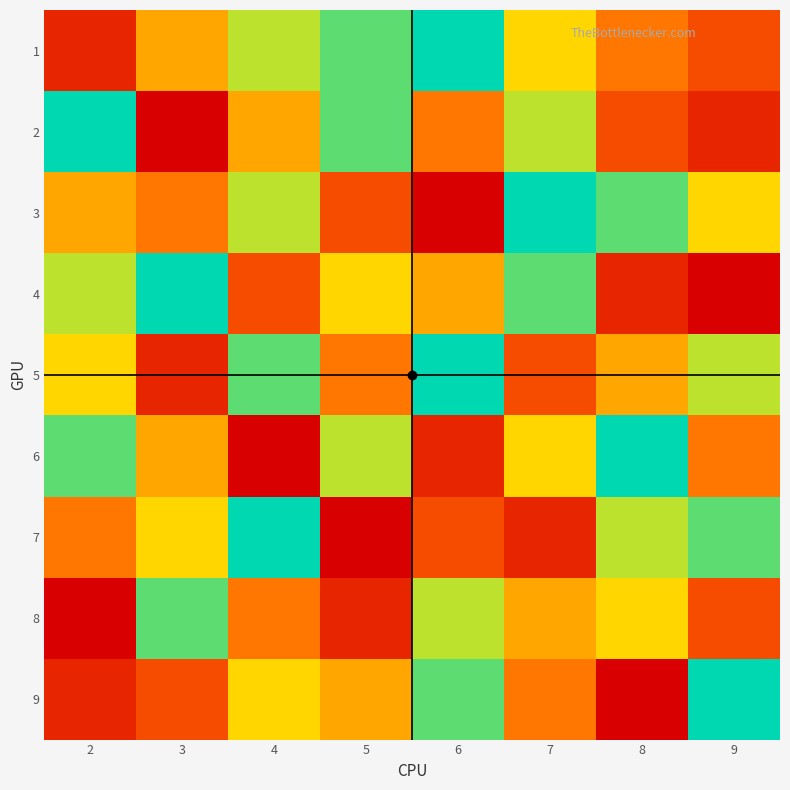

What is the smallest value displayed?

1